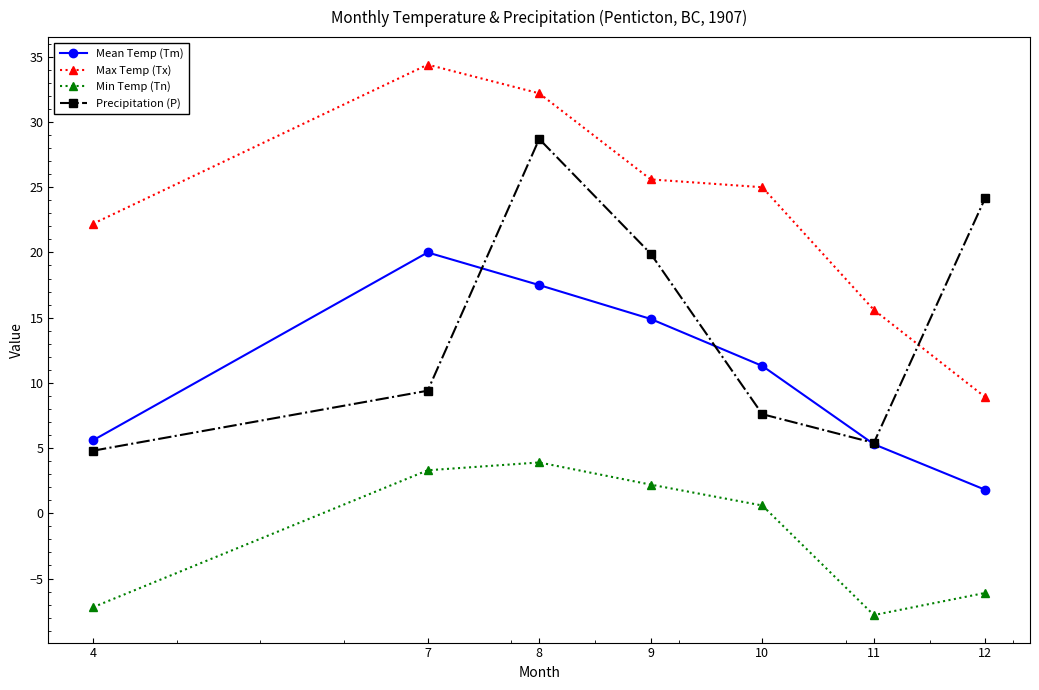

True or false: Max Temp (Tx) and Min Temp (Tn) intersect in this chart.

False